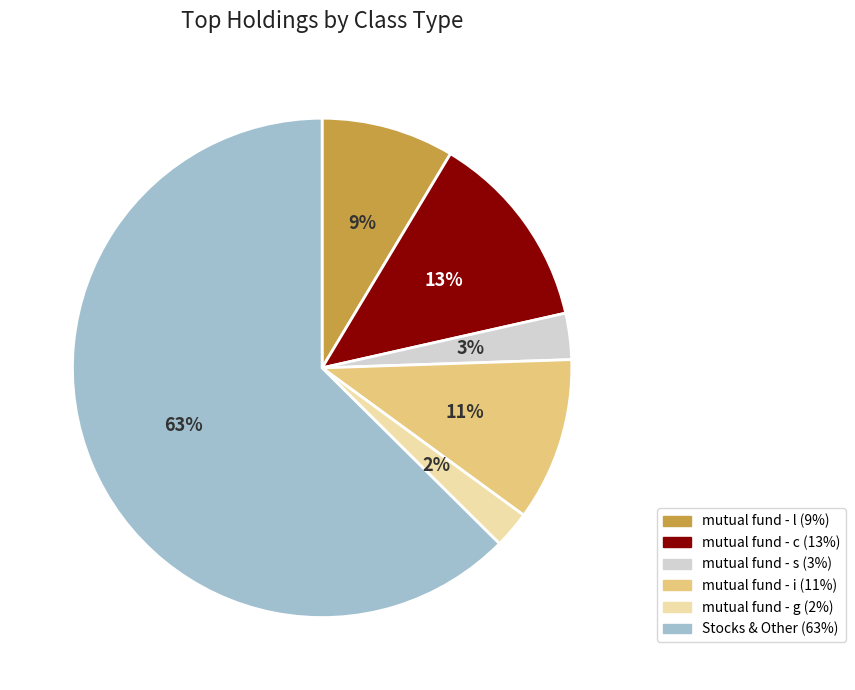

Is there any slice that represents more than half of the pie?

Yes